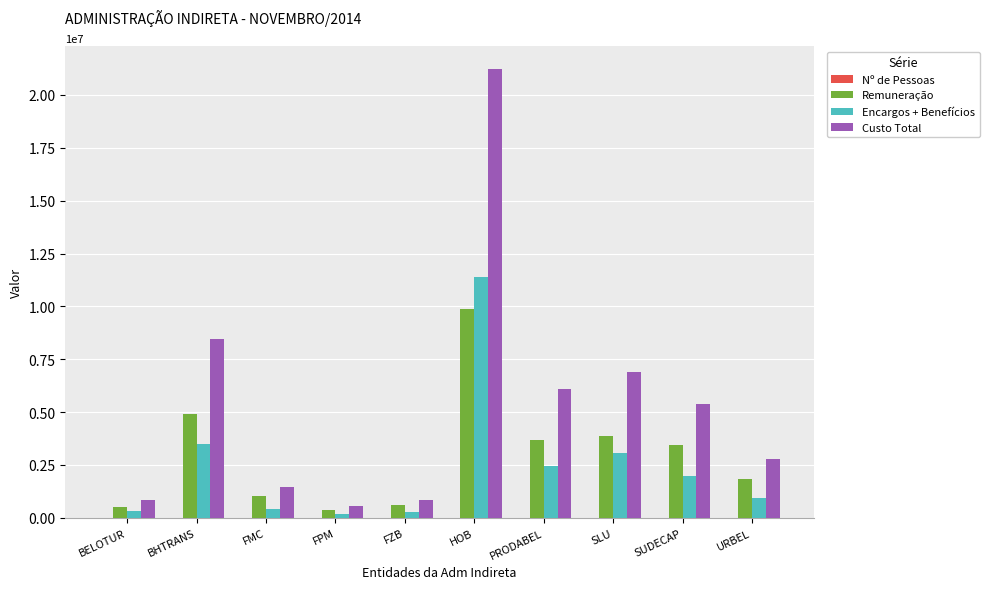

The value of Remuneração at SUDECAP is 2284698.4. True or false?

False